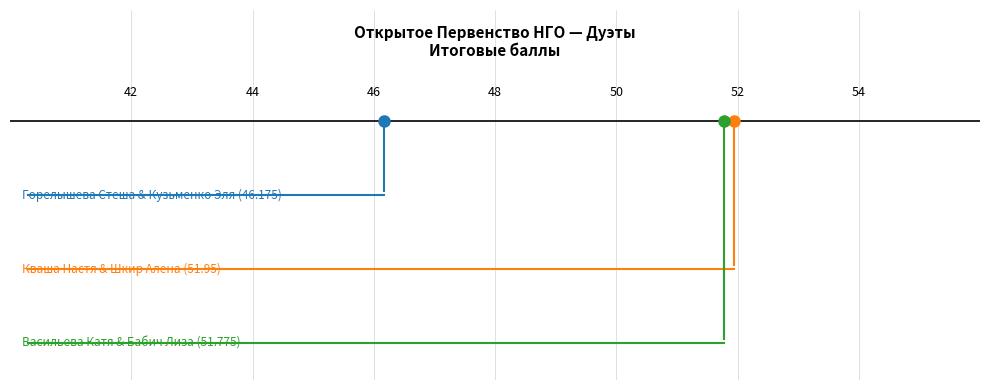

Read the value at Горелышева Стеша & Кузьменко Эля.

46.2